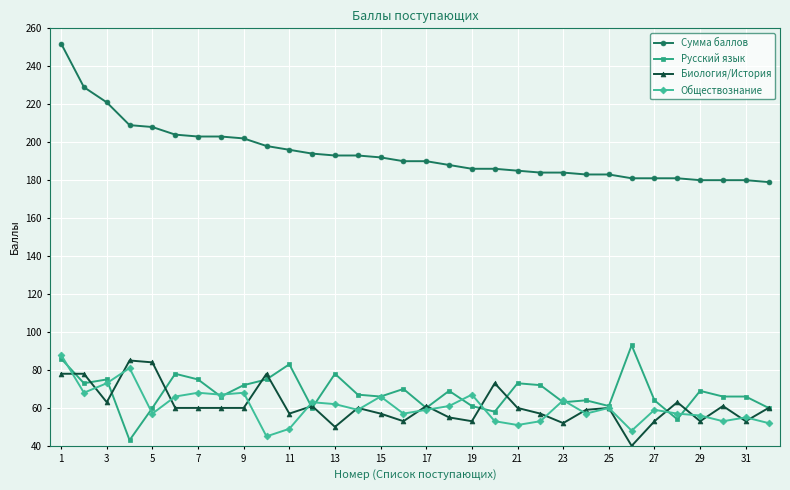

List the series in order of their peak value, highest first.

Сумма баллов, Русский язык, Обществознание, Биология/История